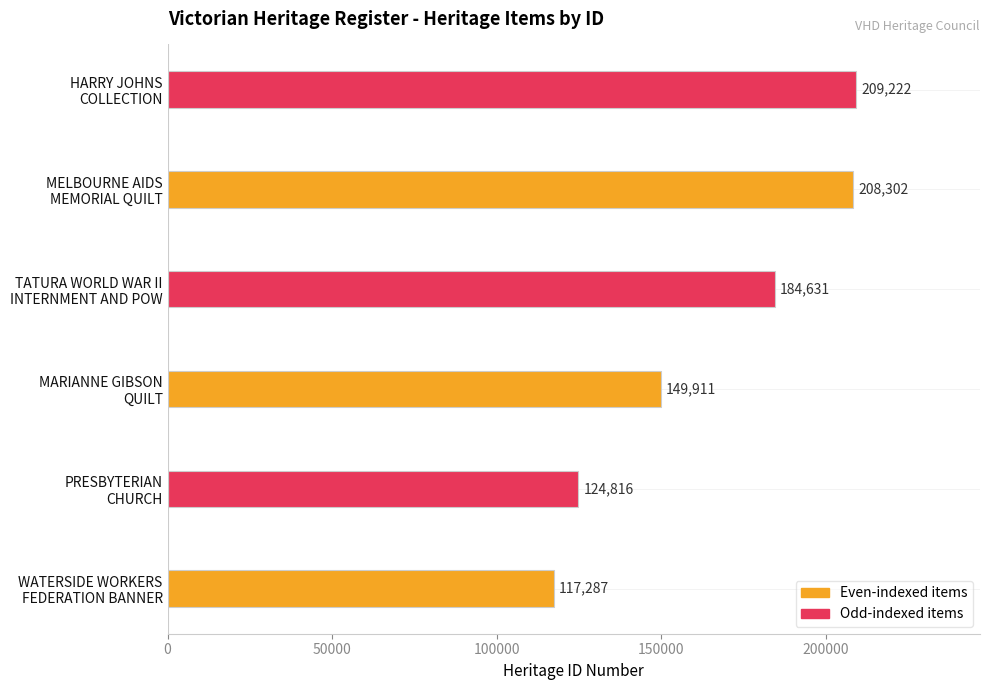

What is the difference between the maximum and minimum values?

91935